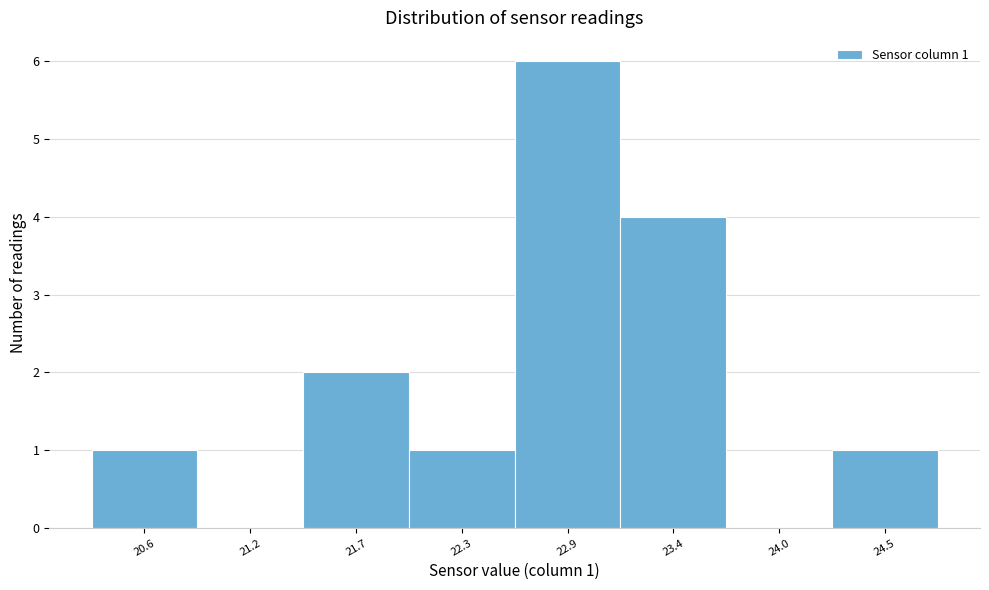

Reading left to right, extract all data points from this chart.

20.6=1	21.2=0	21.7=2	22.3=1	22.9=6	23.4=4	24.0=0	24.5=1